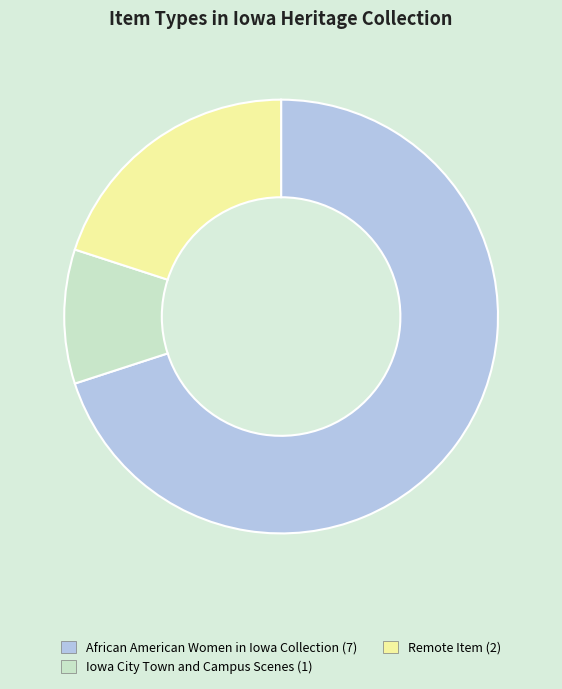

Count the number of slices in the pie.

3